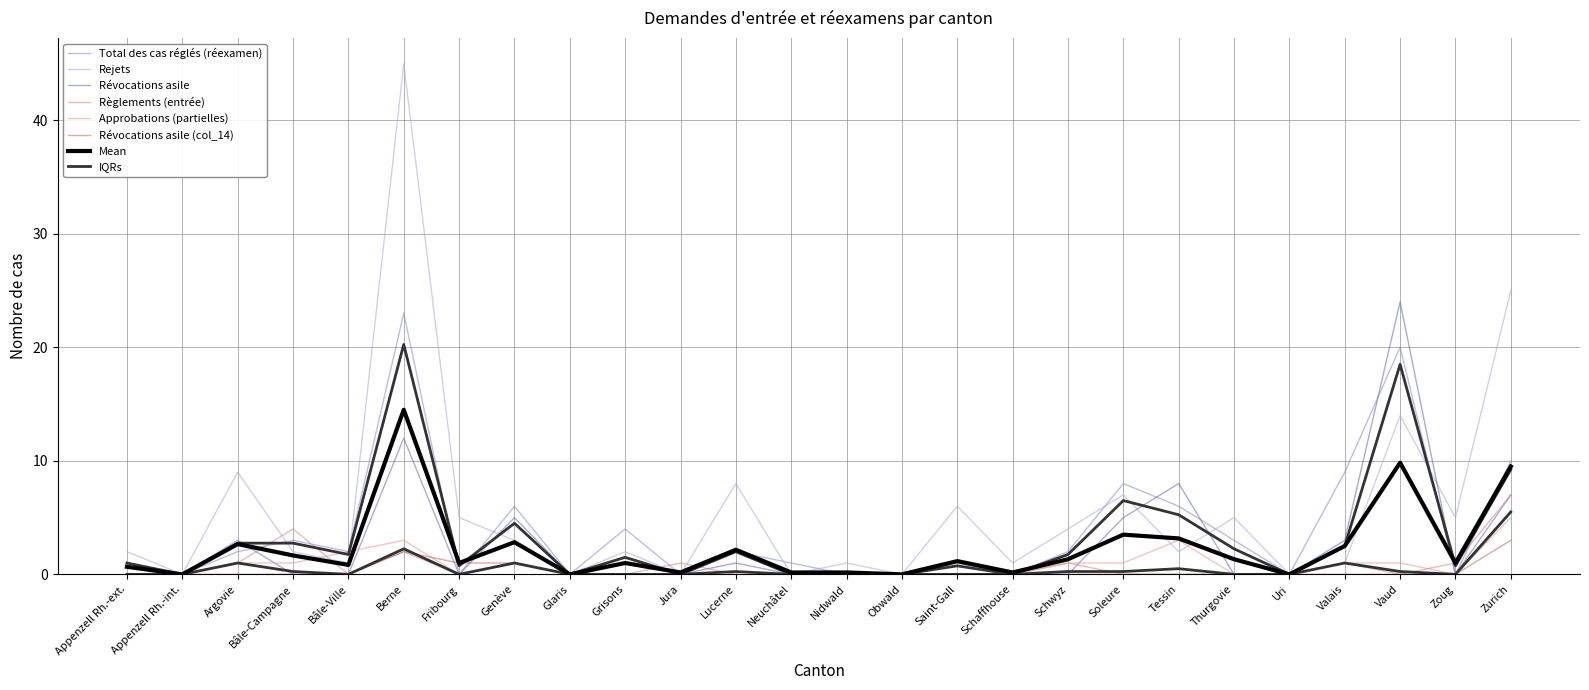

At which label does Rejets reach its minimum?

Appenzell Rh.-int.